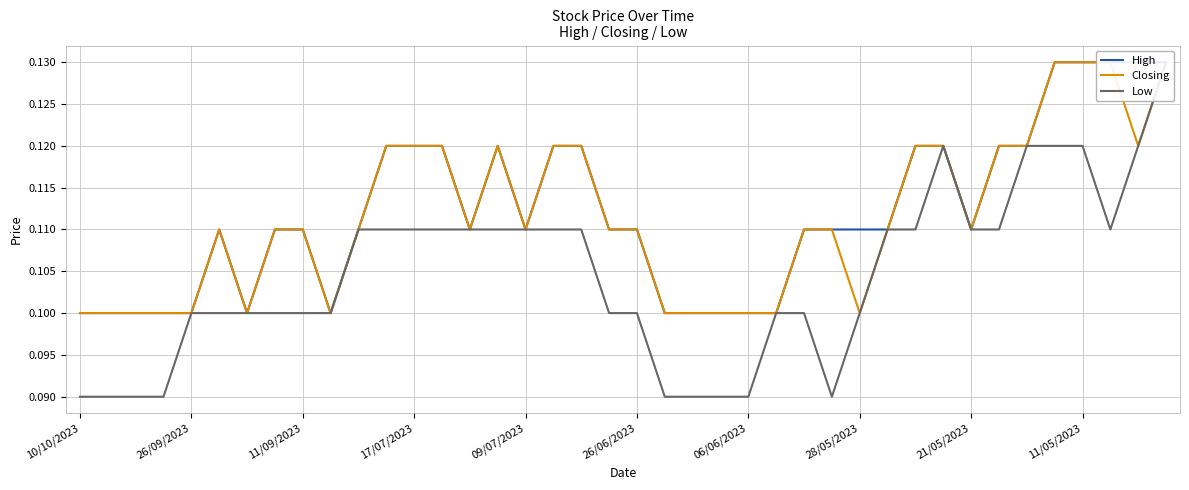

Which series has the widest spread of values?

Low